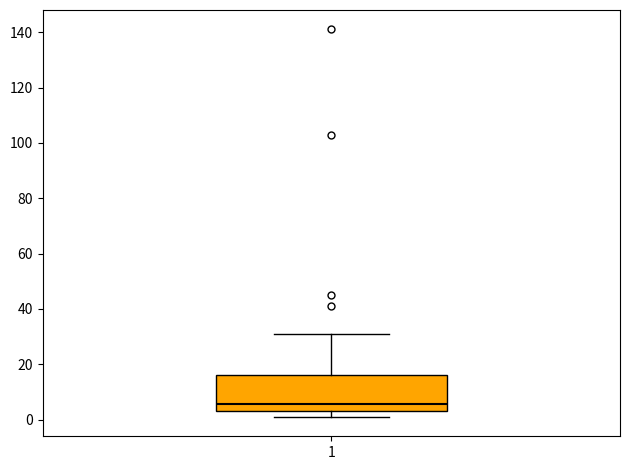

Read this box plot against the y-axis: the position of the median line, the range covered by the box, and the ends of both whiskers. The values are not printed on the chart, so give them approximately, as read against the axis.

median 6, box 4 to 16, whiskers 2 to 32